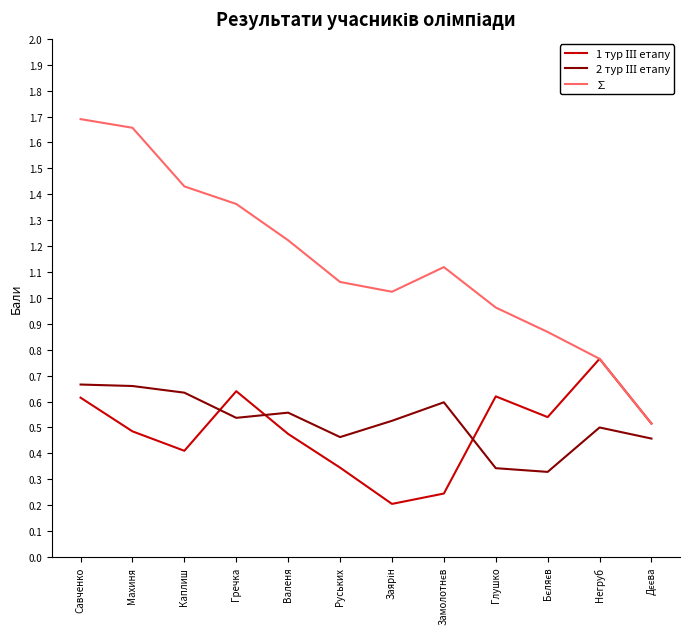

Does the chart have visible grid lines?

No